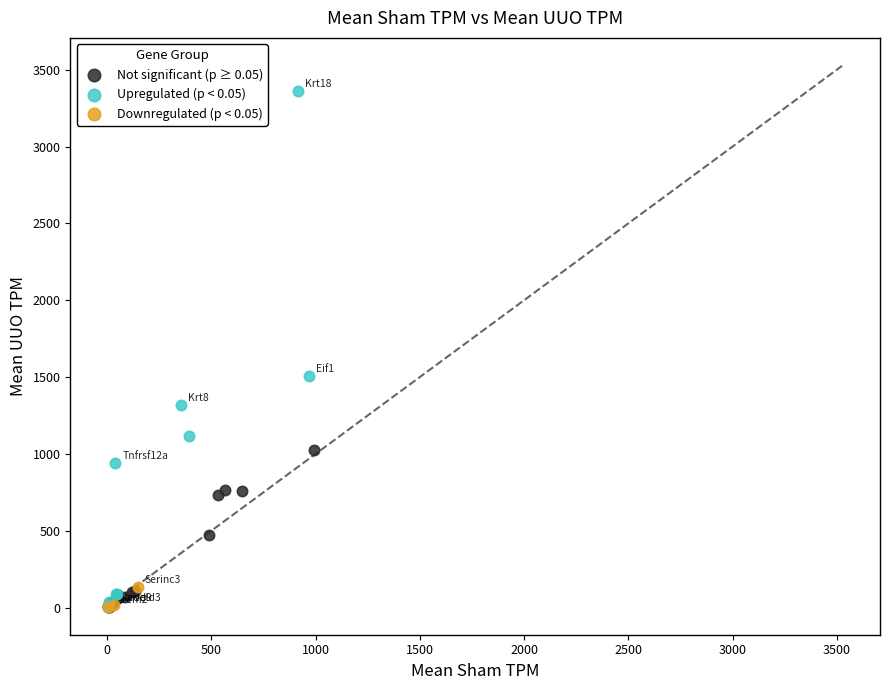

Which series contains the highest Y value?

Upregulated (p < 0.05)